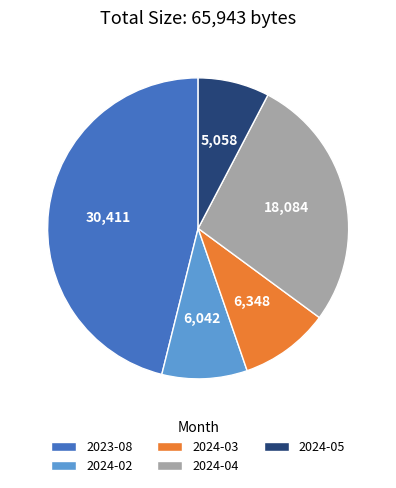

True or false: 2024-02 accounts for 9% of the total.

True